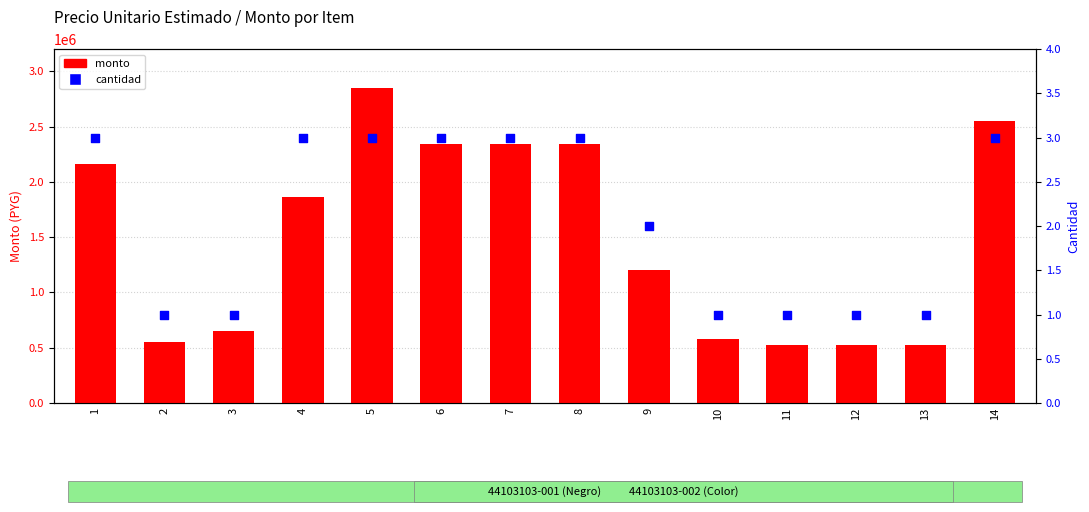

Which series has the largest total across all categories?

monto